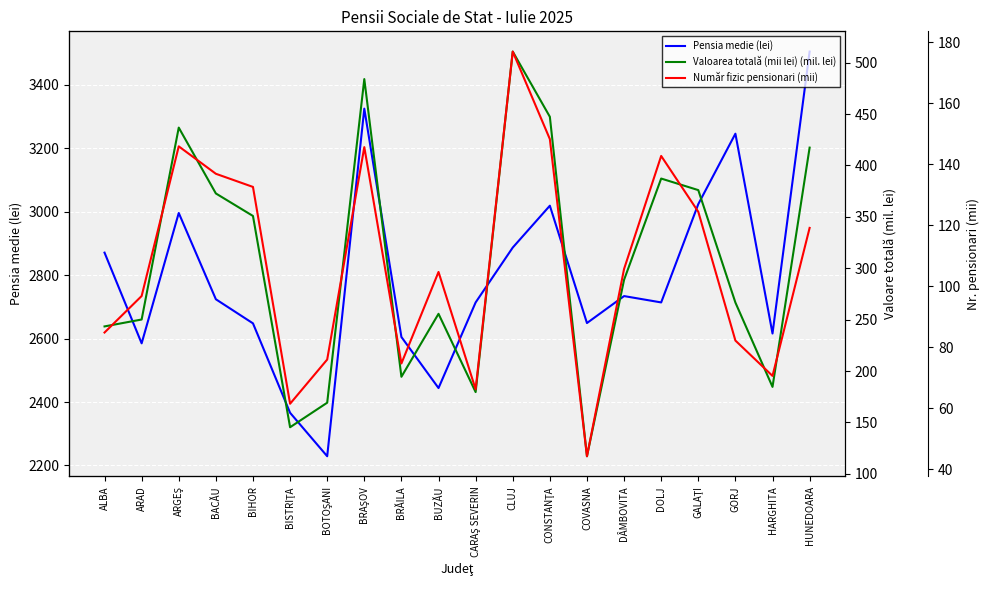

The Pensia medie (lei) series shows 2444.0 at BUZĂU. True or false?

True